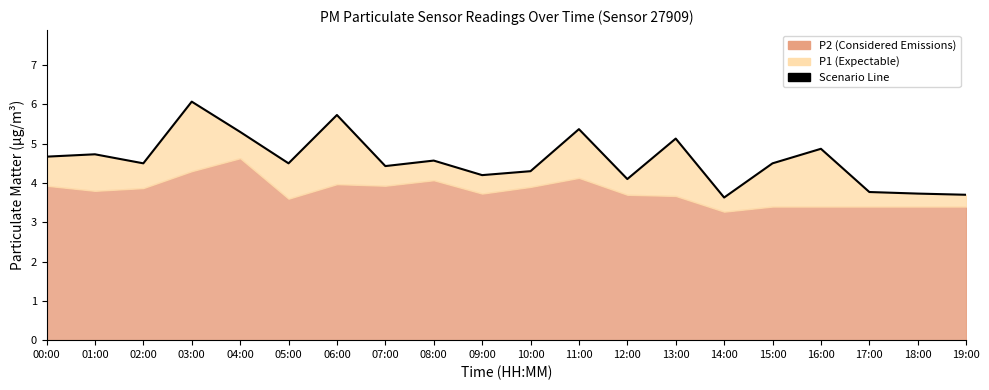

What is the label of the 1st point from the right?

19:00